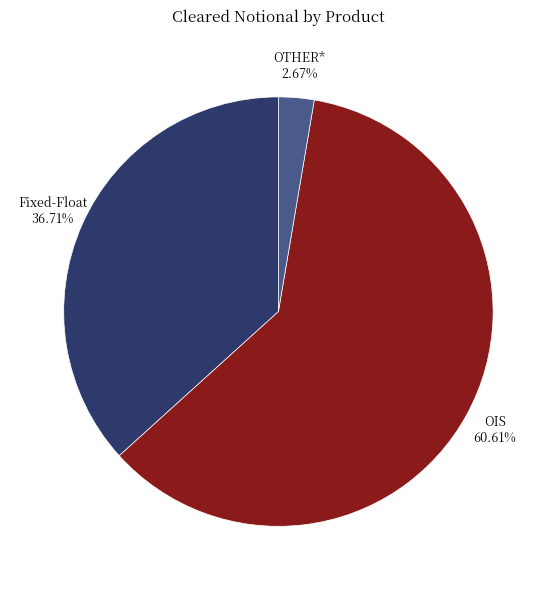

Does any single category account for the majority?

Yes